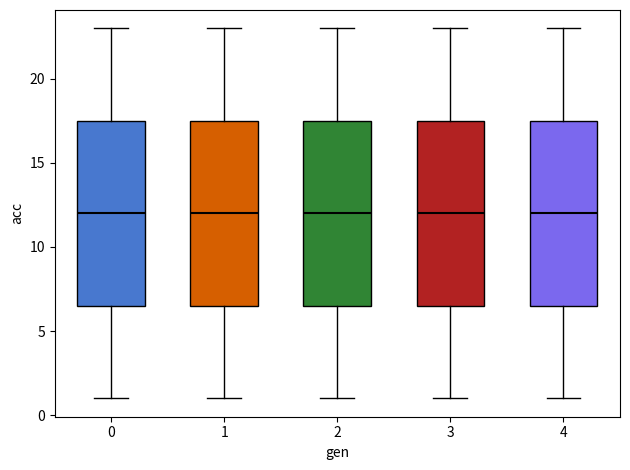

Reading left to right, transcribe this box plot: for each box, give where its median line is, the range the box spans, and where its two whiskers end, as read against the y-axis. The values are not printed on the chart, so give them approximately, as read against the axis.

0: median 12.0, box 6.5 to 17.5, whiskers 1.0 to 23.0
1: median 12.0, box 6.5 to 17.5, whiskers 1.0 to 23.0
2: median 12.0, box 6.5 to 17.5, whiskers 1.0 to 23.0
3: median 12.0, box 6.5 to 17.5, whiskers 1.0 to 23.0
4: median 12.0, box 6.5 to 17.5, whiskers 1.0 to 23.0